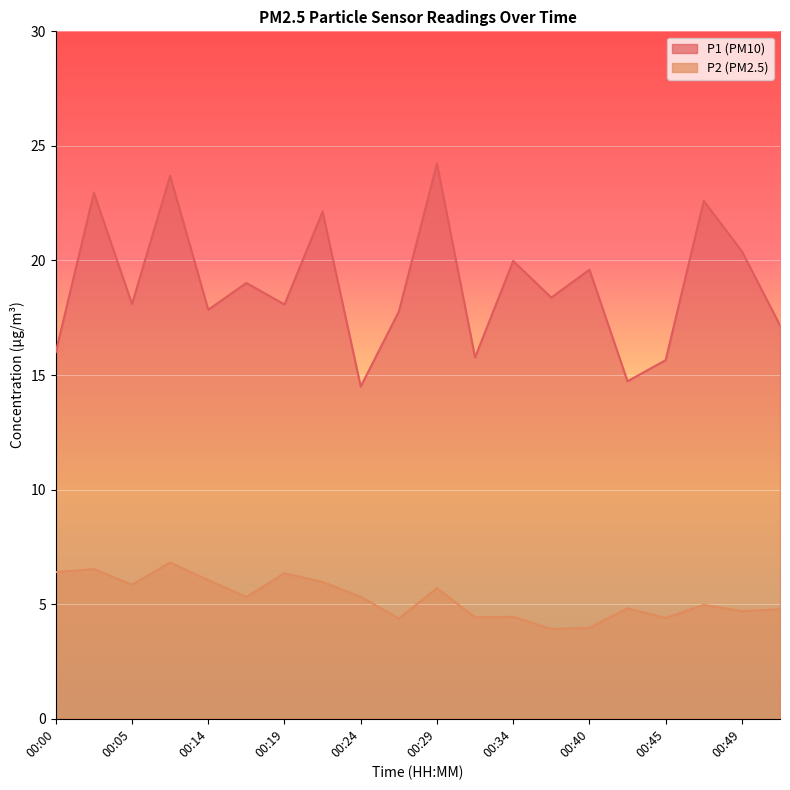

True or false: P2 has a value of 4.0 at 00:40.

True